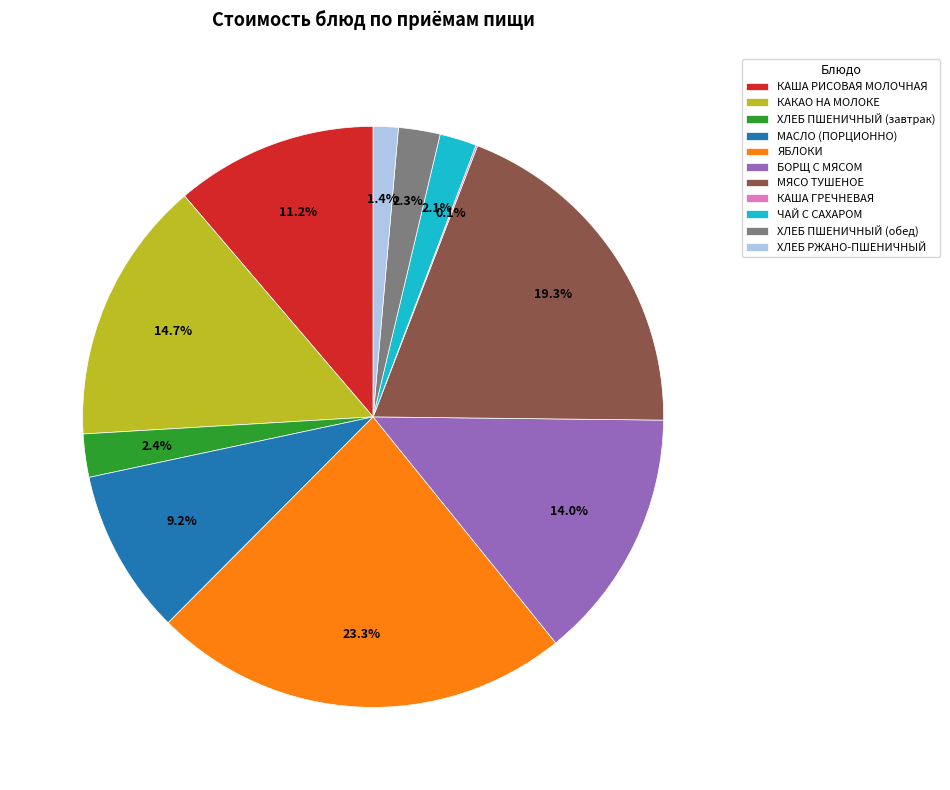

Do КАКАО НА МОЛОКЕ and МЯСО ТУШЕНОЕ together represent more than half of the pie?

No